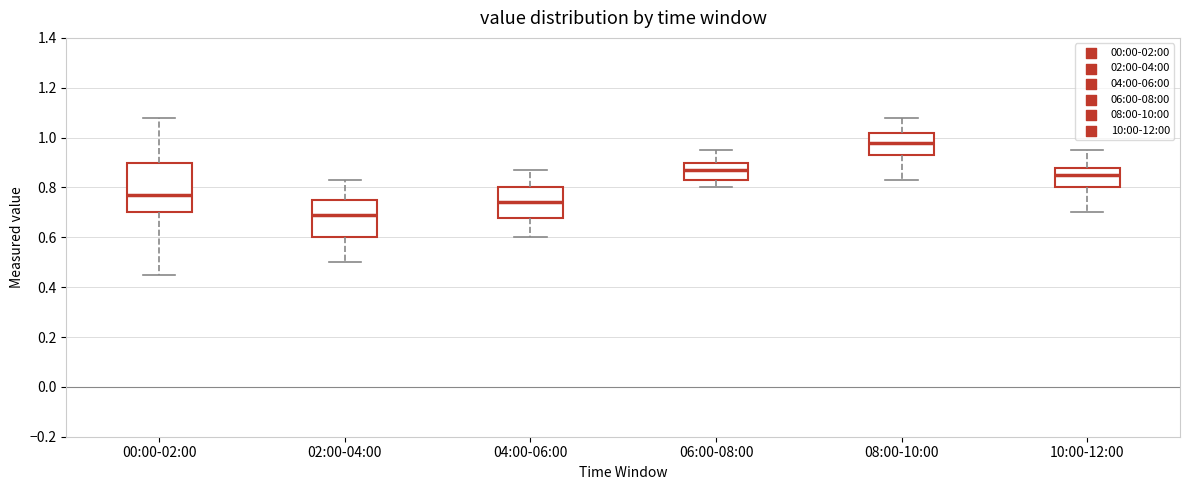

Where is the lower edge of the box for 10:00-12:00 on the y-axis? The values are not printed on the chart, so give them approximately, as read against the axis.

0.80